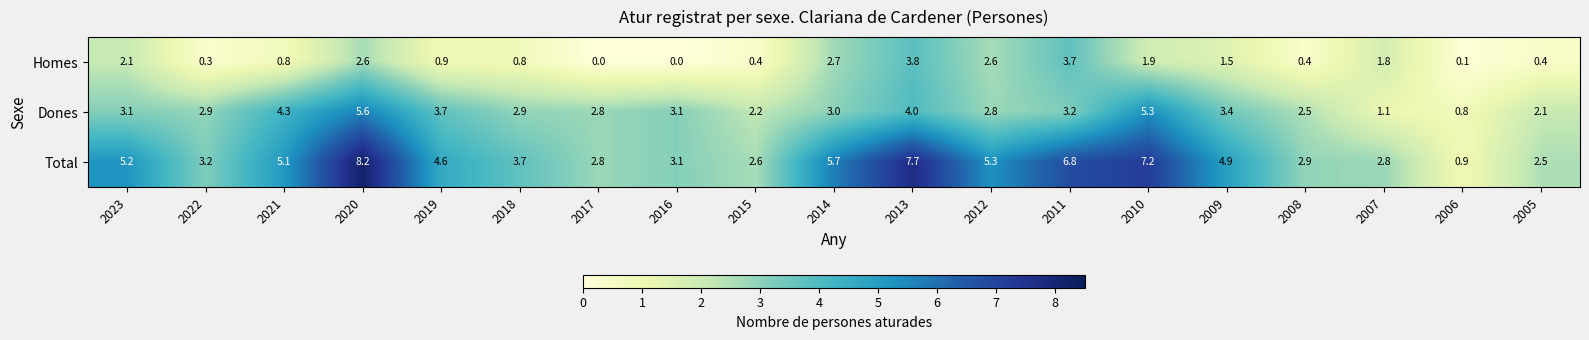

True or false: Homes has a value of 0.6 at 2005.

False